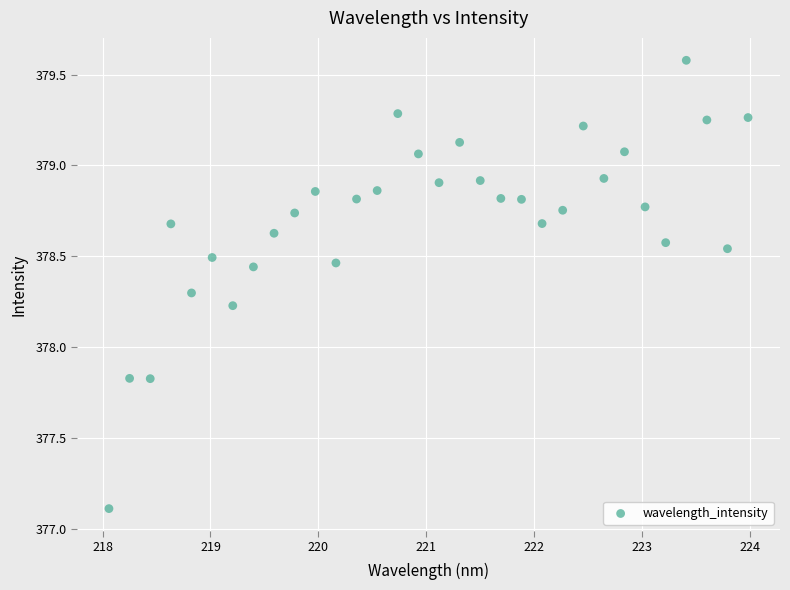

What is the range of Y values (max minus min)?

2.5